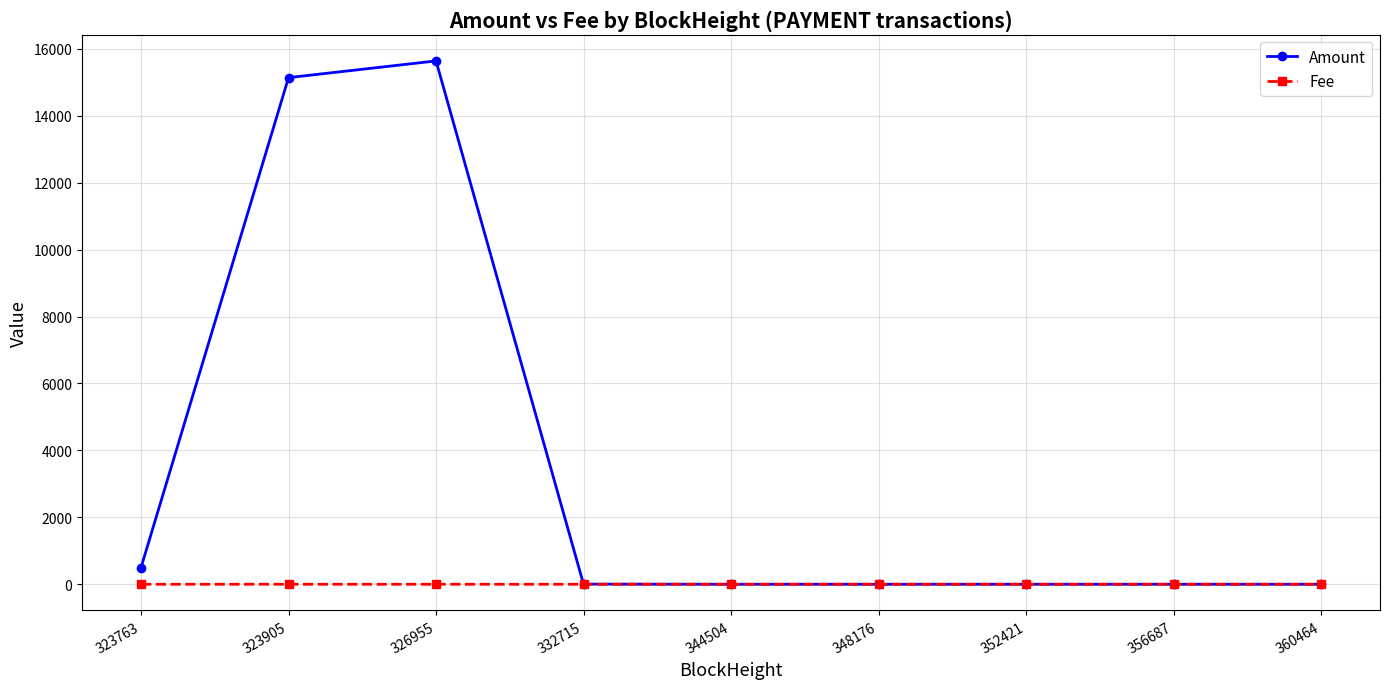

Rank the series by their maximum value, from highest to lowest.

Amount, Fee